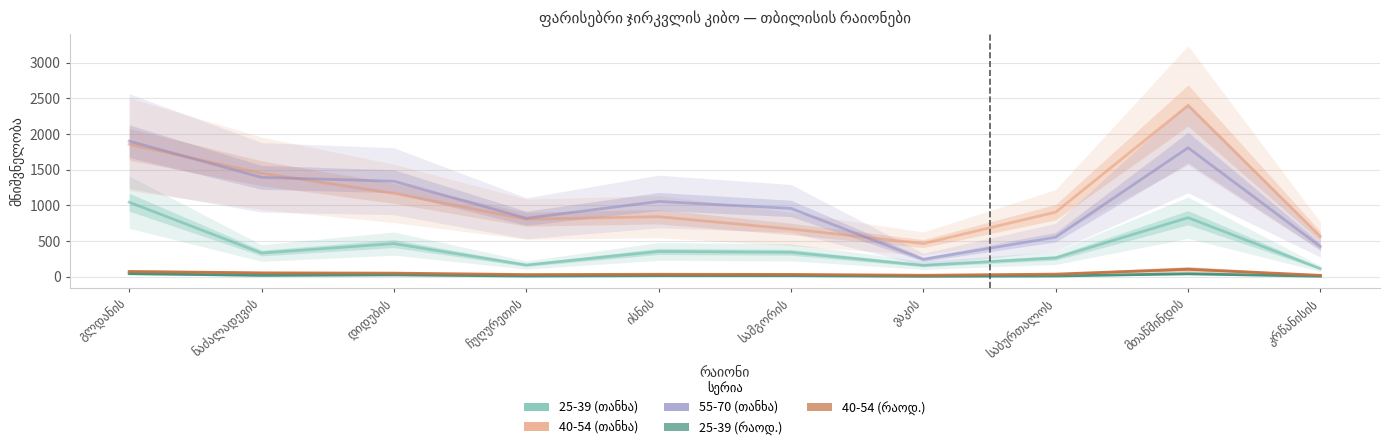

Rank the series at ნაძალადევის from lowest to highest value.

25-39 (რაოდ.), 40-54 (რაოდ.), 25-39 (თანხა), 55-70 (თანხა), 40-54 (თანხა)